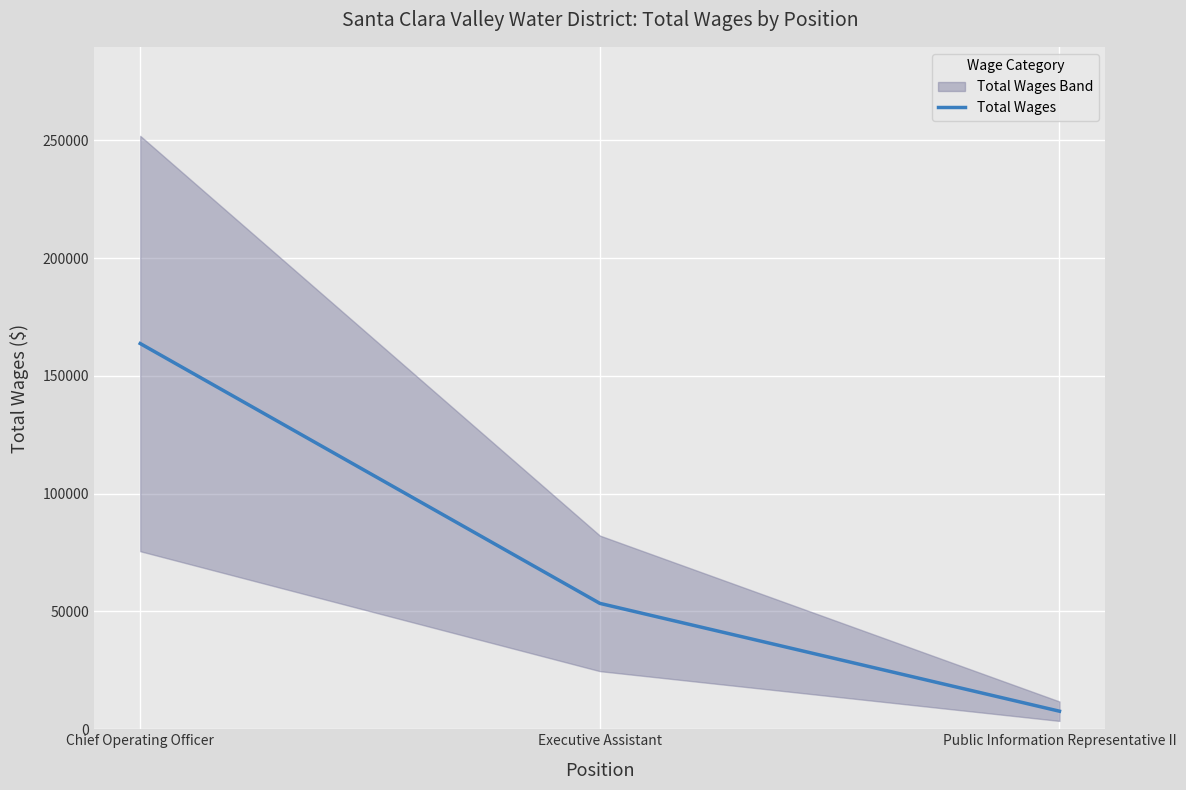

What is the sum of all values?

224788.8